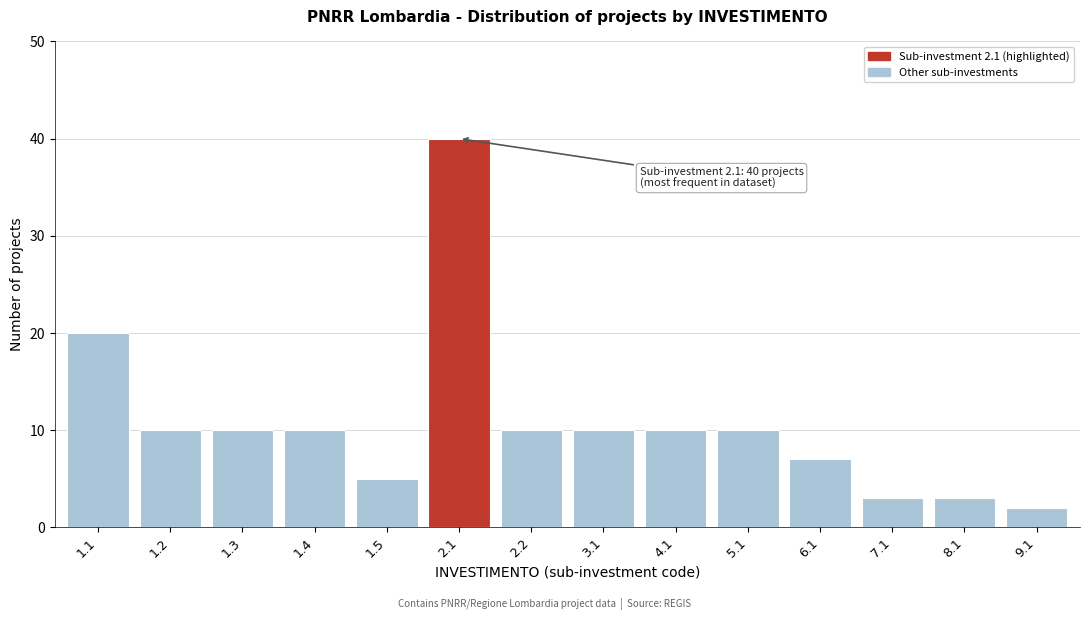

Reading left to right, list all the values displayed in this chart.

20	10	10	10	5	40	10	10	10	10	7	3	3	2